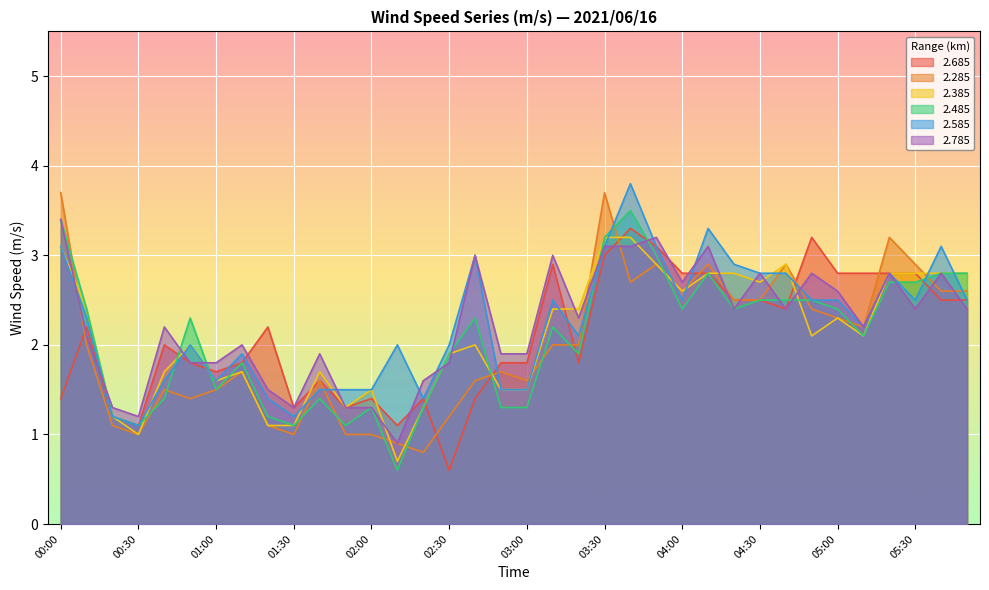

List the labels in order of 2.285 value, smallest first.

02:20, 02:10, 00:30, 01:30, 01:50, 02:00, 00:20, 01:20, 02:30, 00:50, 00:40, 01:00, 01:40, 02:40, 03:00, 01:10, 02:50, 00:10, 03:10, 03:20, 05:10, 05:00, 04:50, 04:20, 04:30, 04:00, 05:40, 05:50, 03:40, 03:50, 04:10, 04:40, 05:30, 05:20, 00:00, 03:30